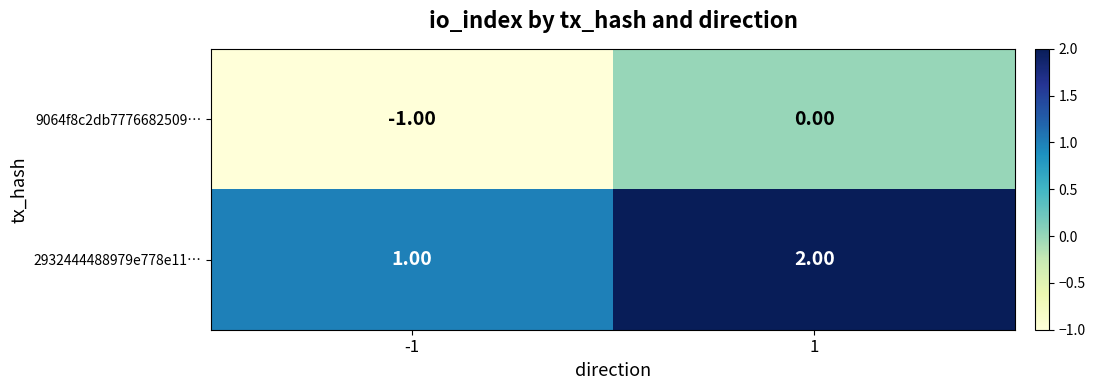

What is the sum of all 2932444488979e778e11… values?

3